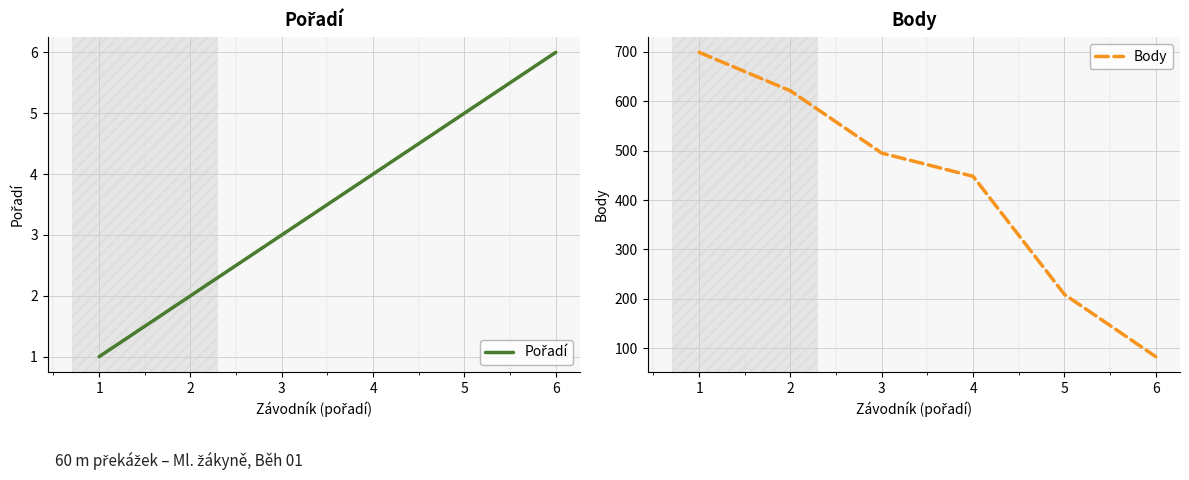

True or false: Body has more than 1 points higher than both neighbors.

False